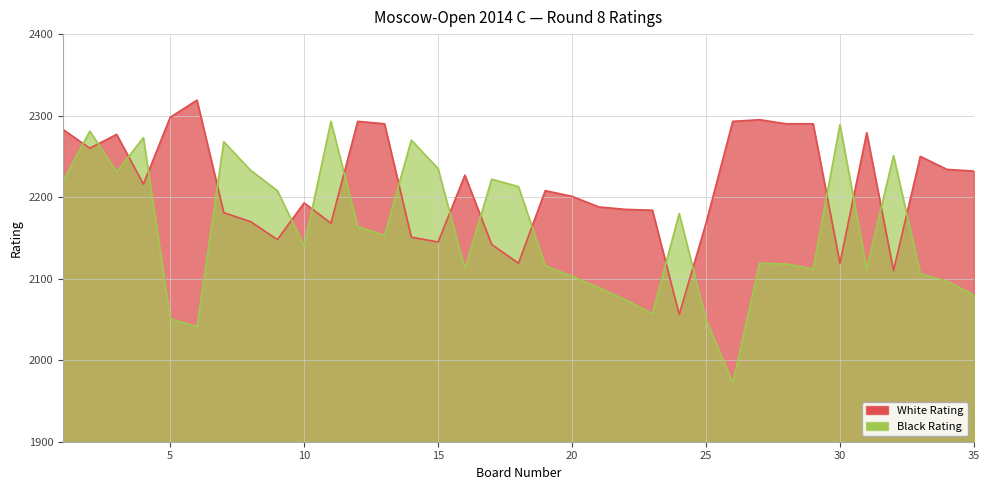

Does the chart have visible grid lines?

Yes